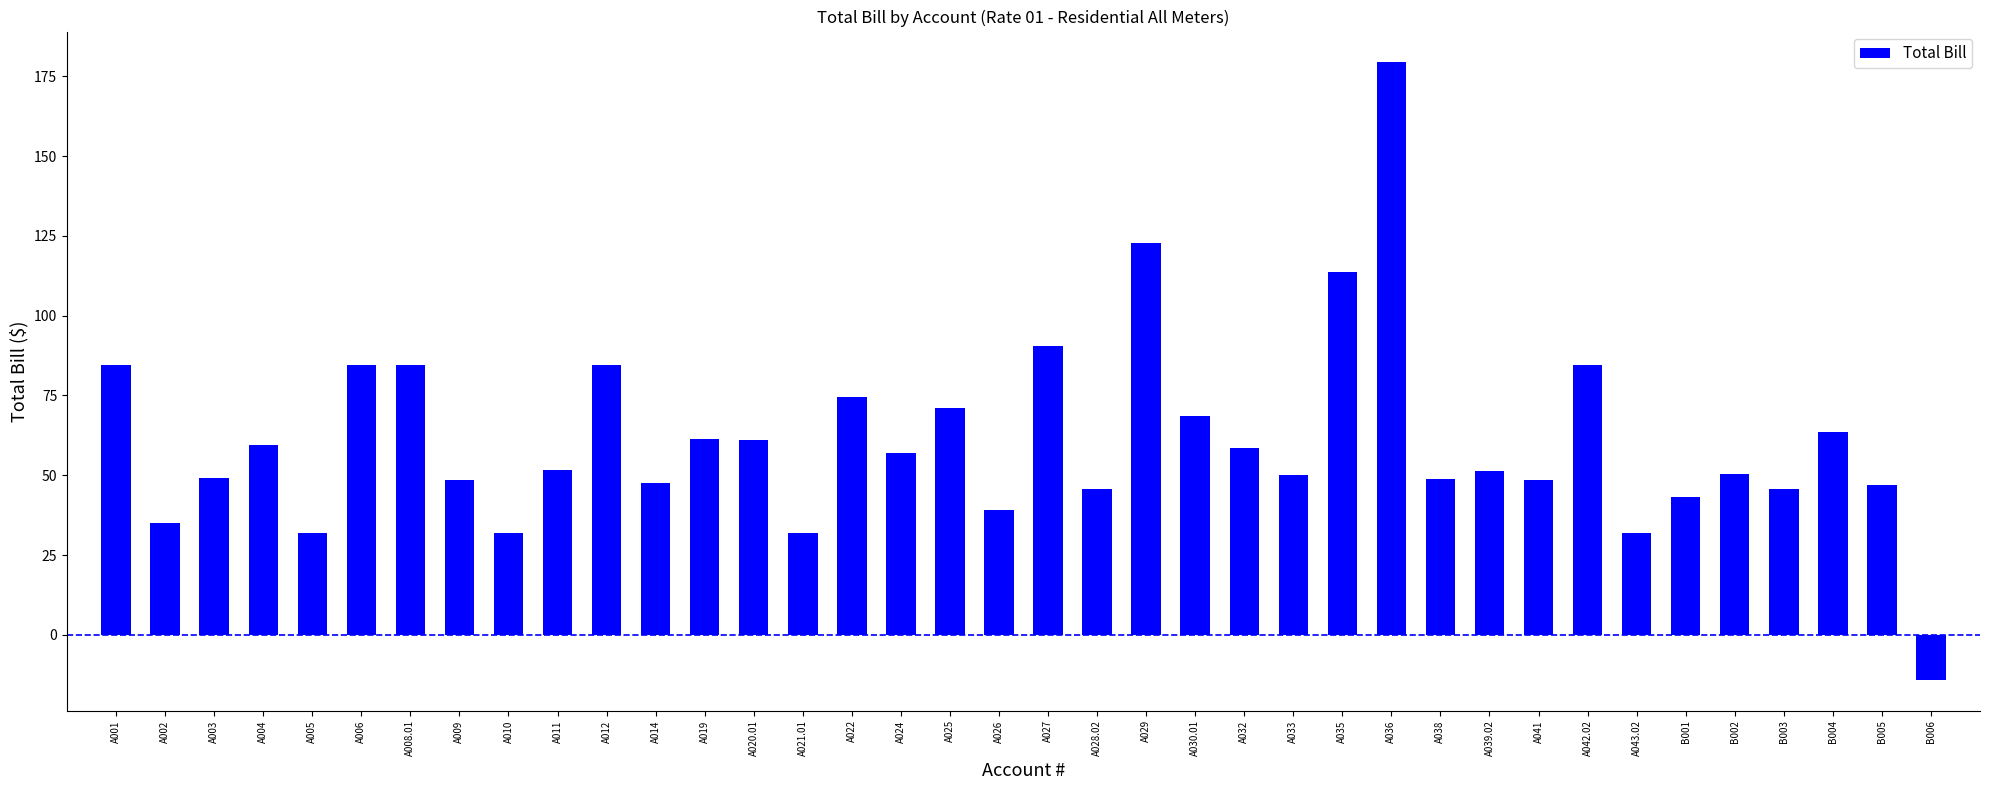

Count the number of categories in the chart.

38